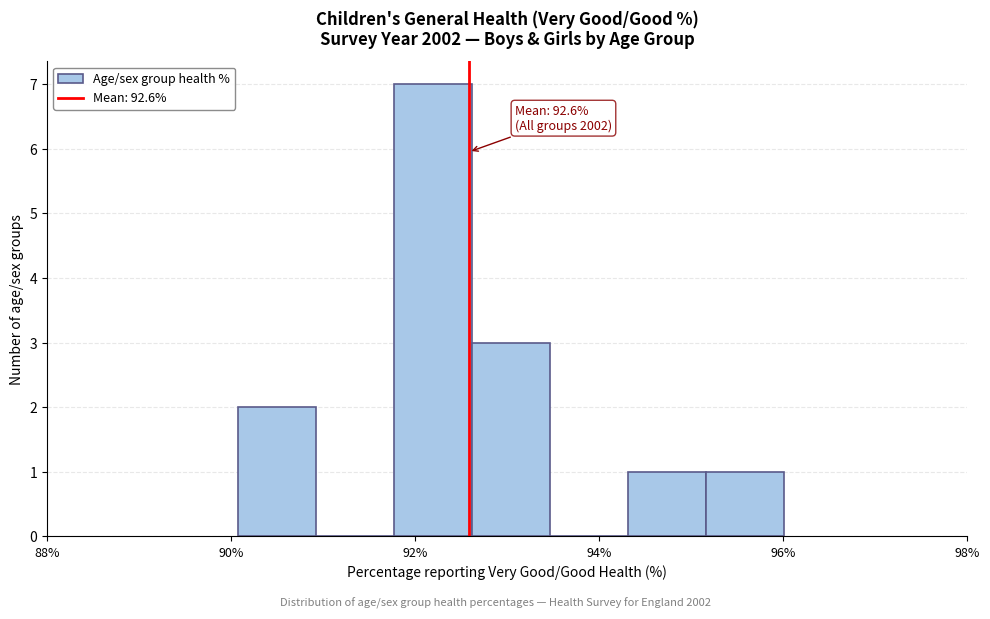

Which range on the x-axis has the tallest bar?

91.8 to 92.6